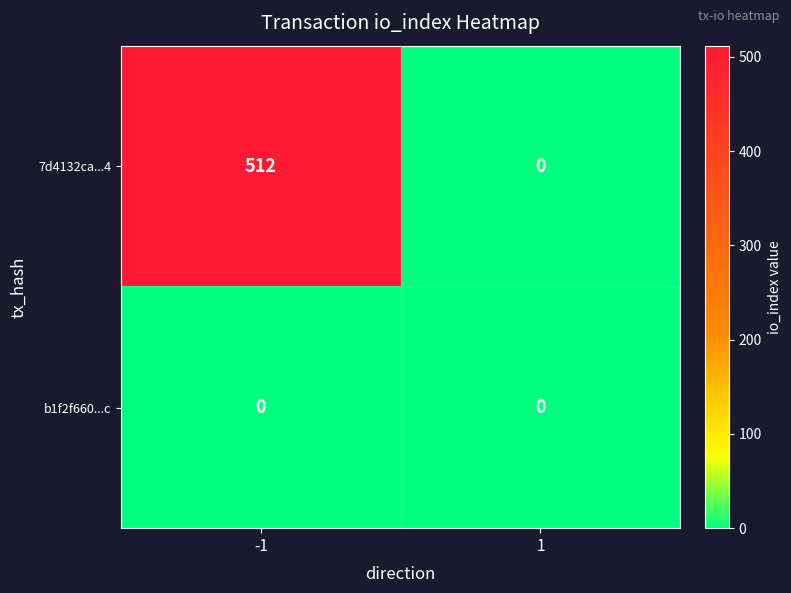

Reading left to right, list all the values displayed in this chart.

7d4132ca...4: 512	0
b1f2f660...c: 0	0